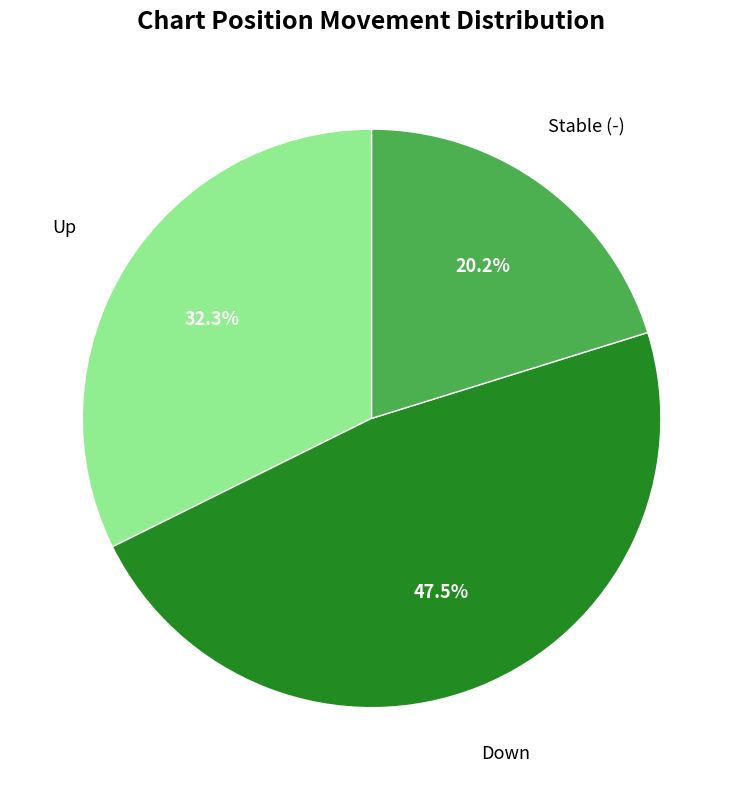

Does any single category account for the majority?

No